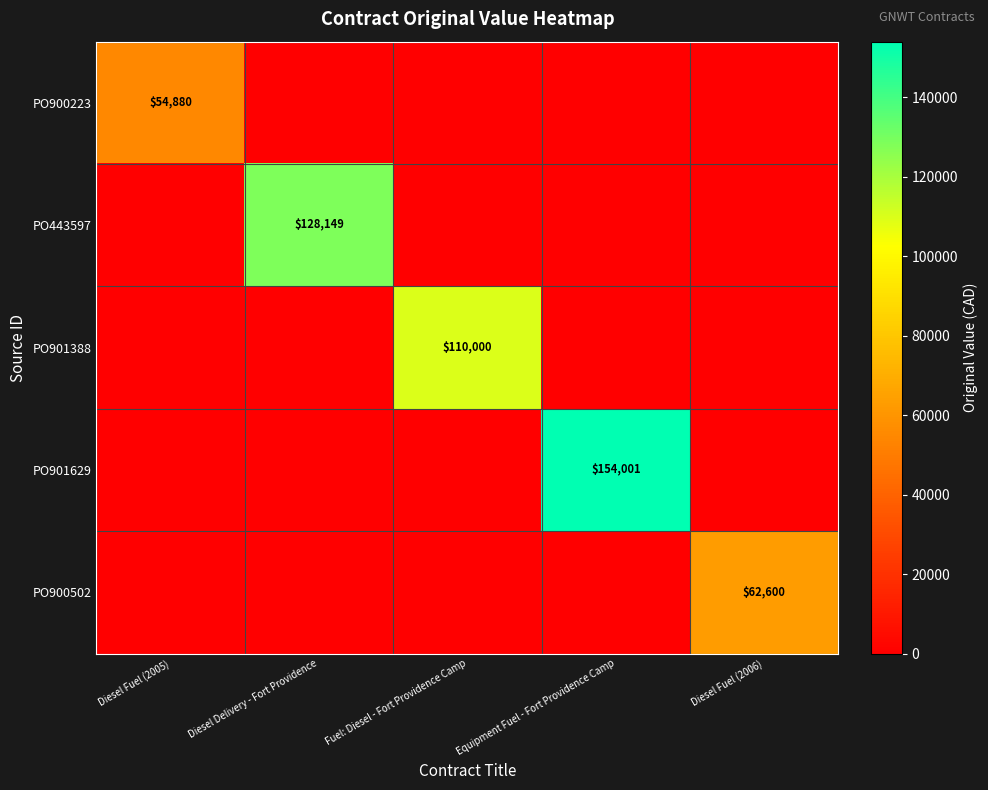

True or false: PO901388 has a value of 187988 at Fuel: Diesel - Fort Providence Camp.

False